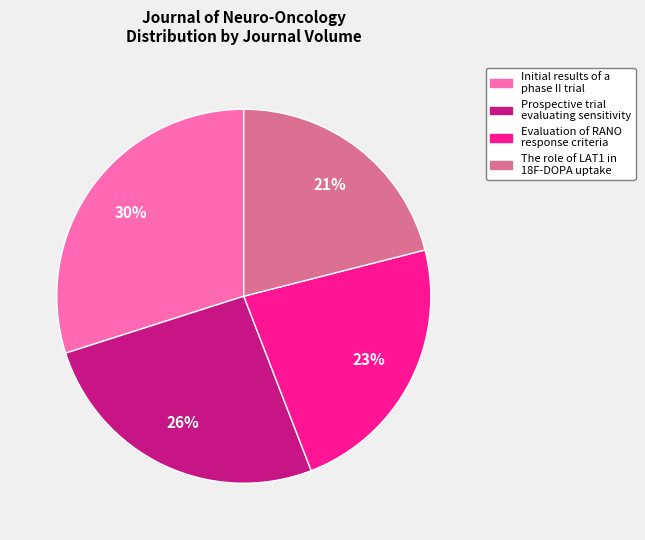

Is it true that Evaluation of RANO response criteria is 23% of the pie?

True